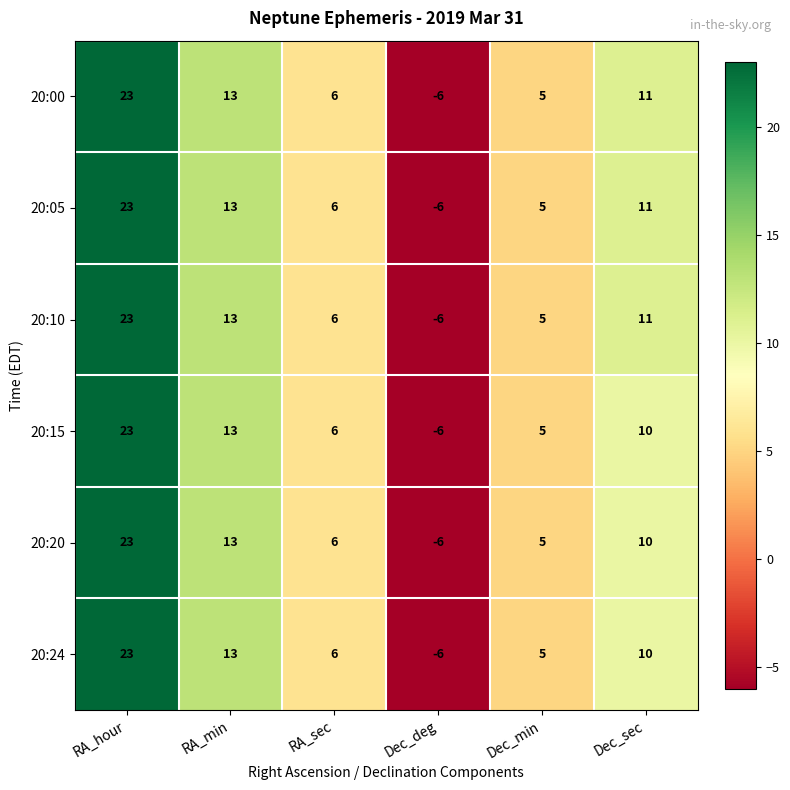

What is the minimum value shown in the chart?

-6